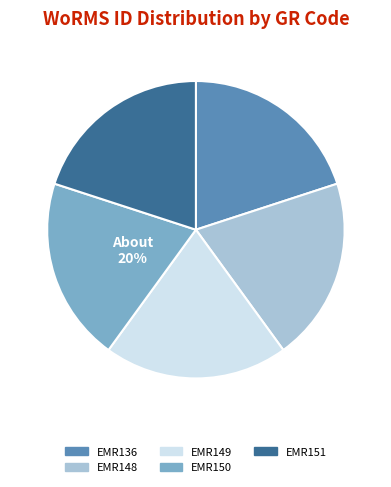

Is it true that EMR148 is 20% of the pie?

True